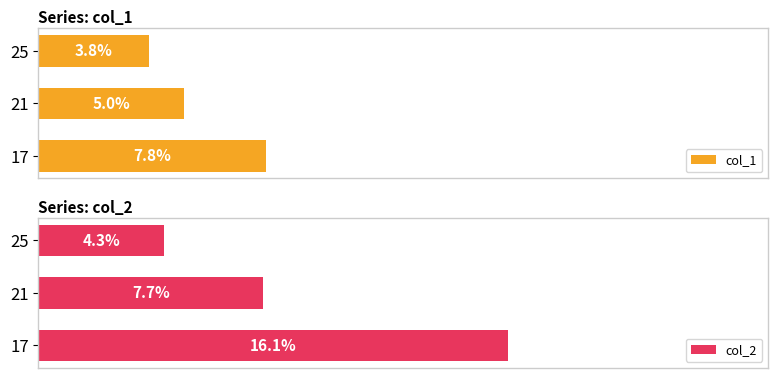

Which series has the largest range (max minus min)?

col_2